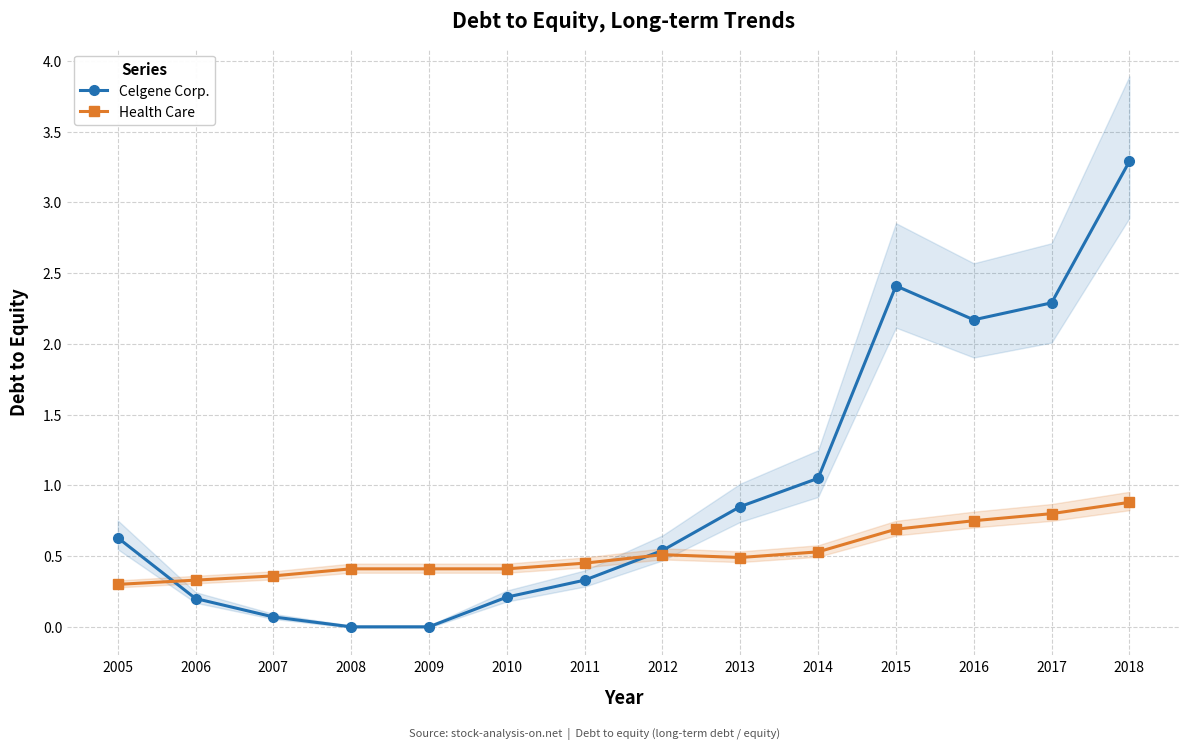

Reading right to left, what are all the values shown in this chart?

Celgene Corp.: 2018=3.3	2017=2.3	2016=2.2	2015=2.4	2014=1.1	2013=0.8	2012=0.5	2011=0.3	2010=0.2	2009=0.0	2008=0.0	2007=0.1	2006=0.2	2005=0.6
Health Care: 2018=0.9	2017=0.8	2016=0.8	2015=0.7	2014=0.5	2013=0.5	2012=0.5	2011=0.5	2010=0.4	2009=0.4	2008=0.4	2007=0.4	2006=0.3	2005=0.3